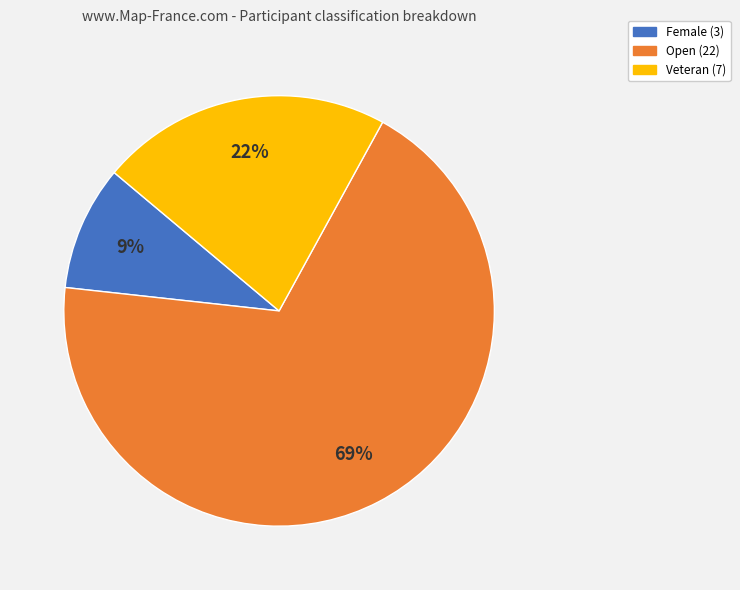

The Female slice represents 9% of the pie. True or false?

True